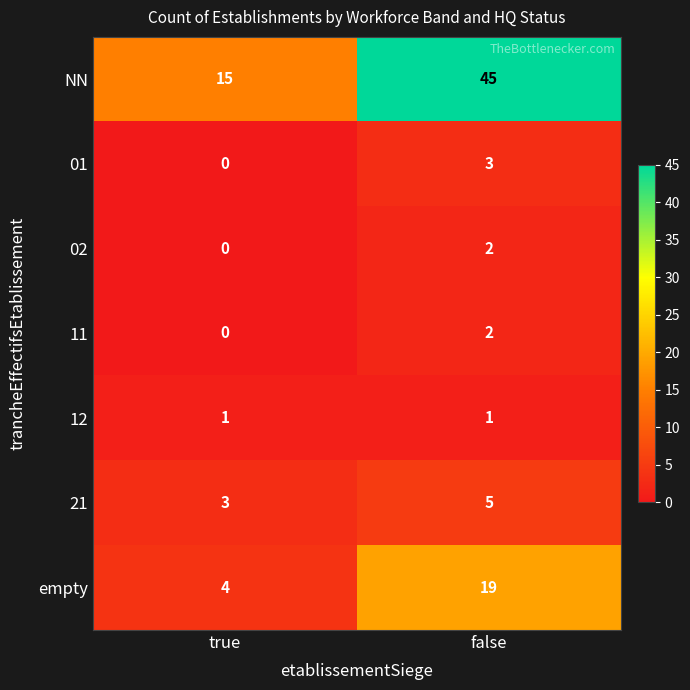

What is the difference between the NN values at false and true?

30